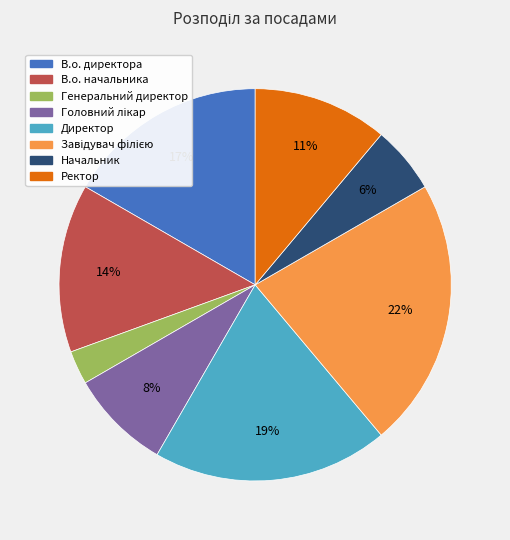

To the nearest percent, what percentage of the pie is Начальник?

6%